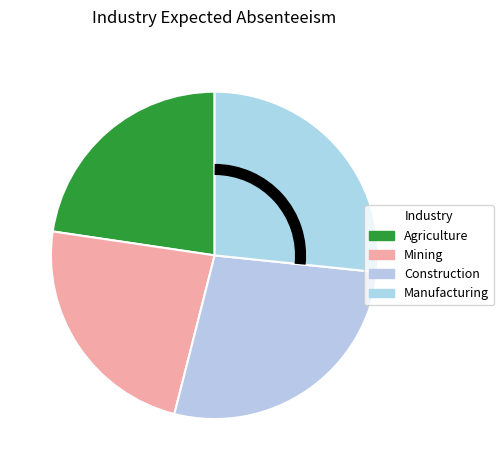

Which slice is the largest?

Construction